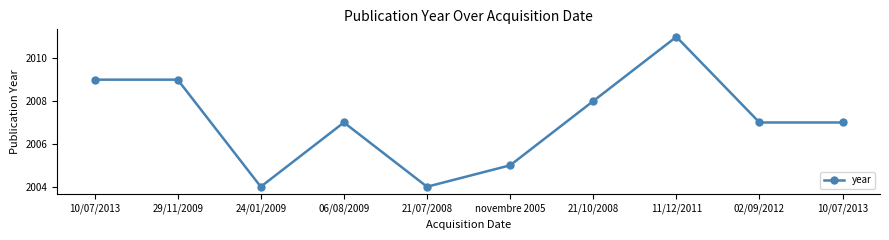

Rank the categories by value from highest to lowest.

11/12/2011, 10/07/2013, 29/11/2009, 21/10/2008, 06/08/2009, 02/09/2012, 10/07/2013, novembre 2005, 24/01/2009, 21/07/2008